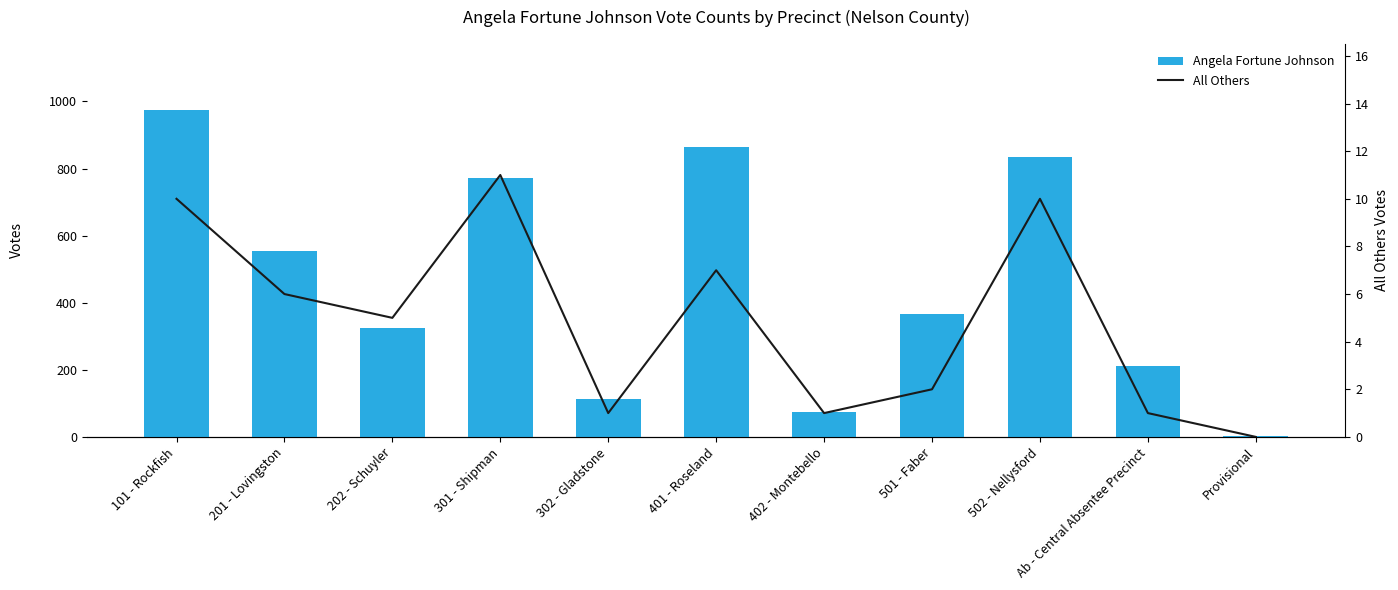

Which has a higher value, 302 - Gladstone or 201 - Lovingston?

201 - Lovingston